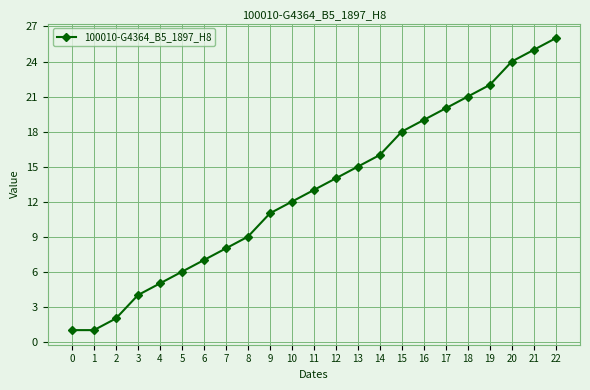

True or false: the data shows 9 at 8.

True